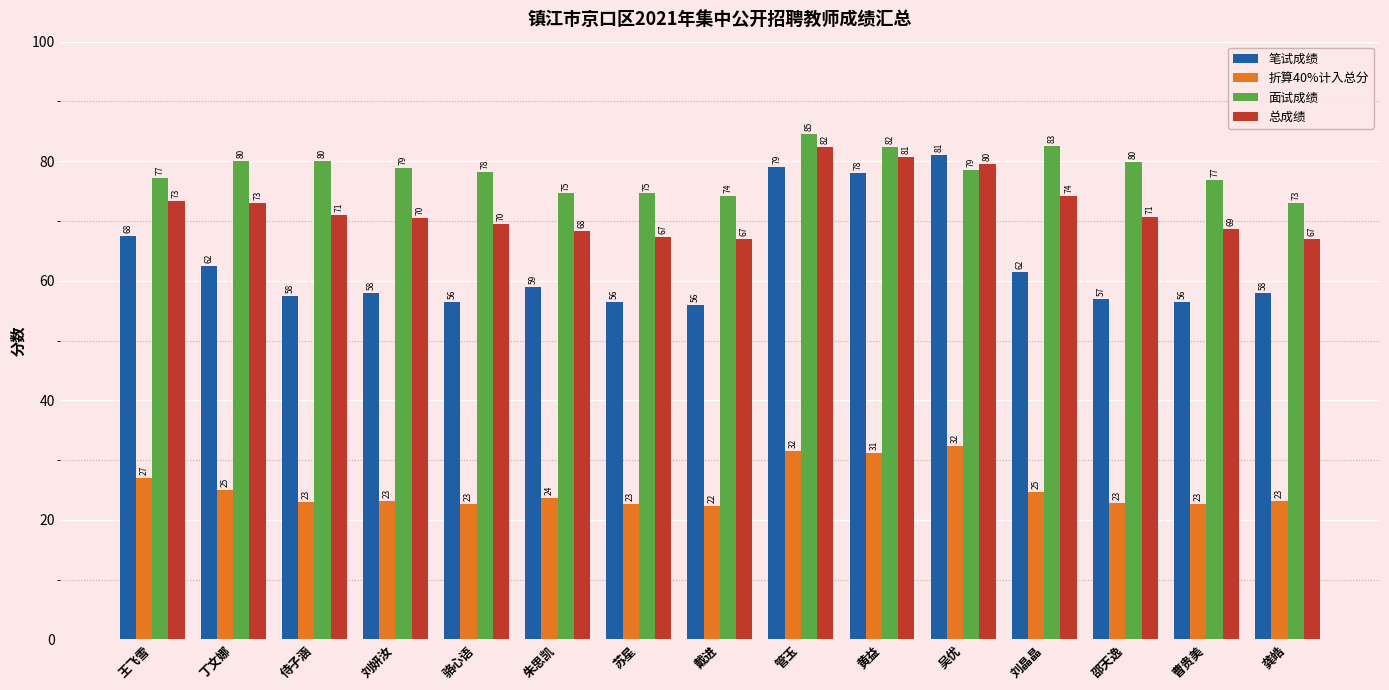

The 笔试成绩 series shows 102.5 at 侍子涵. True or false?

False